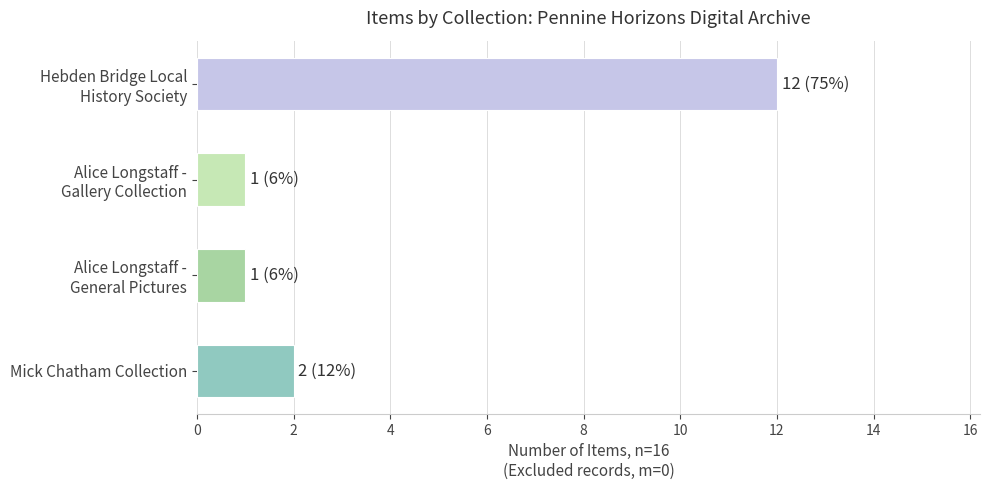

What is the maximum value shown in the chart?

12